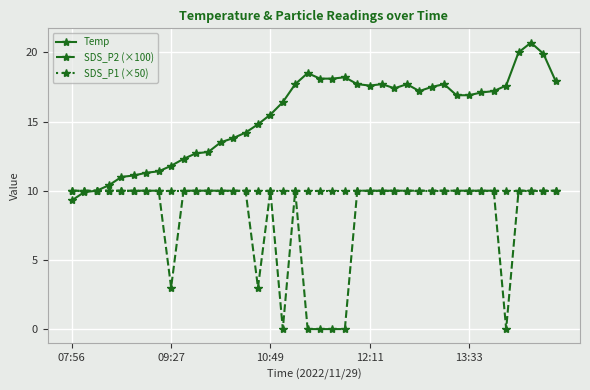

How many lines are shown in the chart?

3